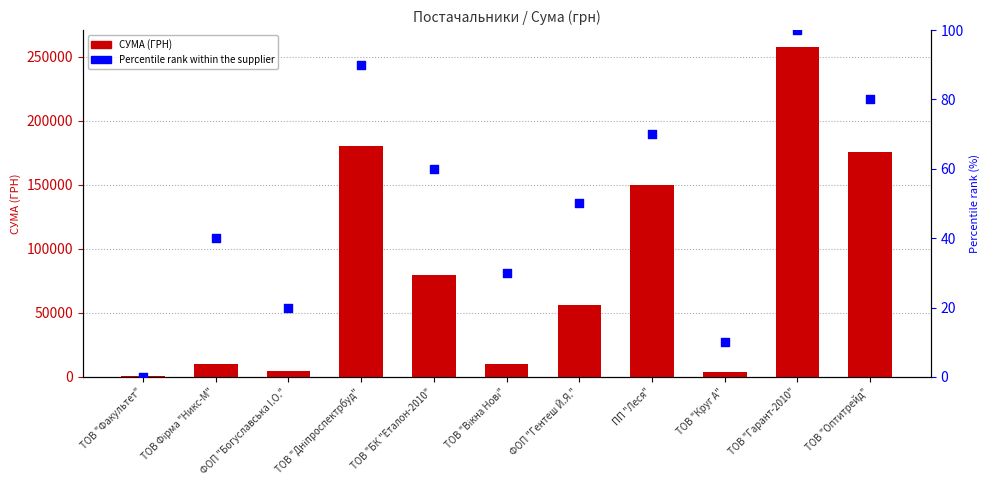

Which series has the largest total across all categories?

СУМА (ГРН)